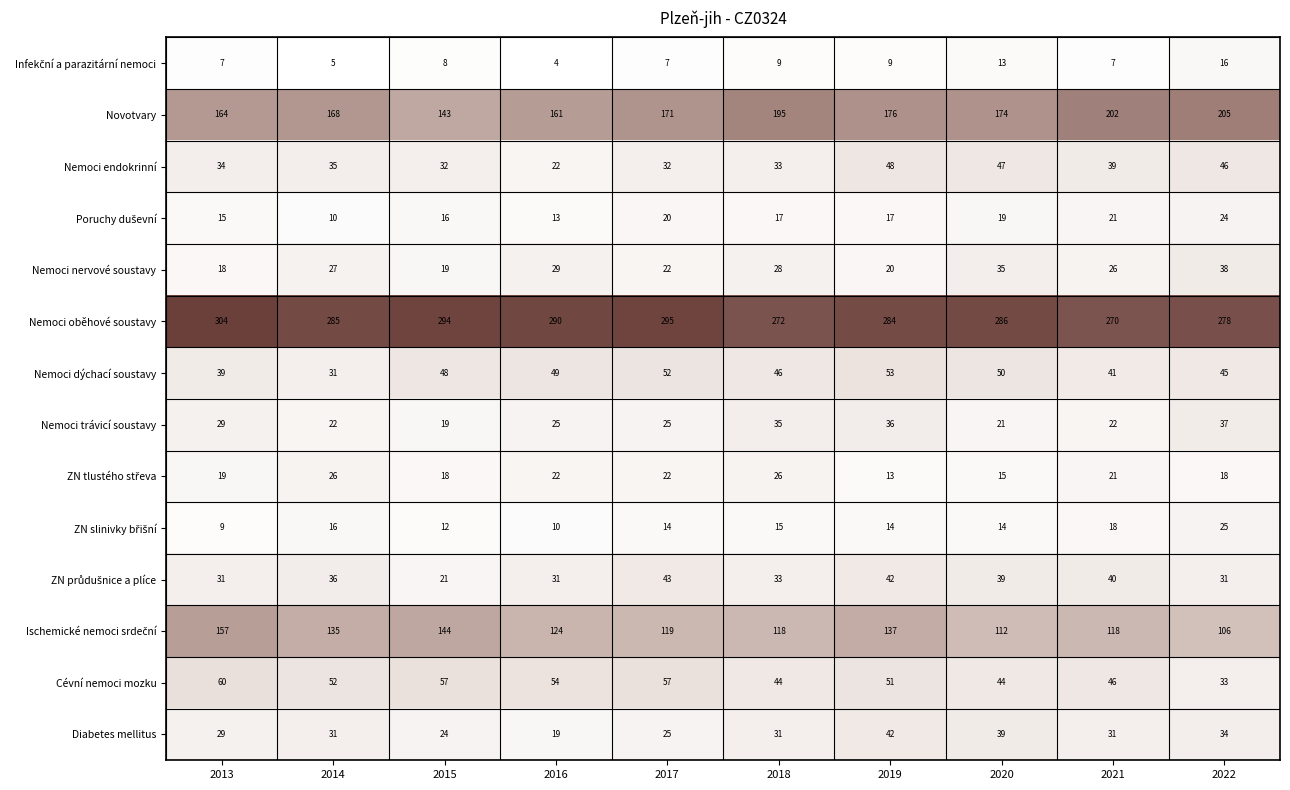

What is the sum of the Nemoci oběhové soustavy values at 2017 and 2022?

573